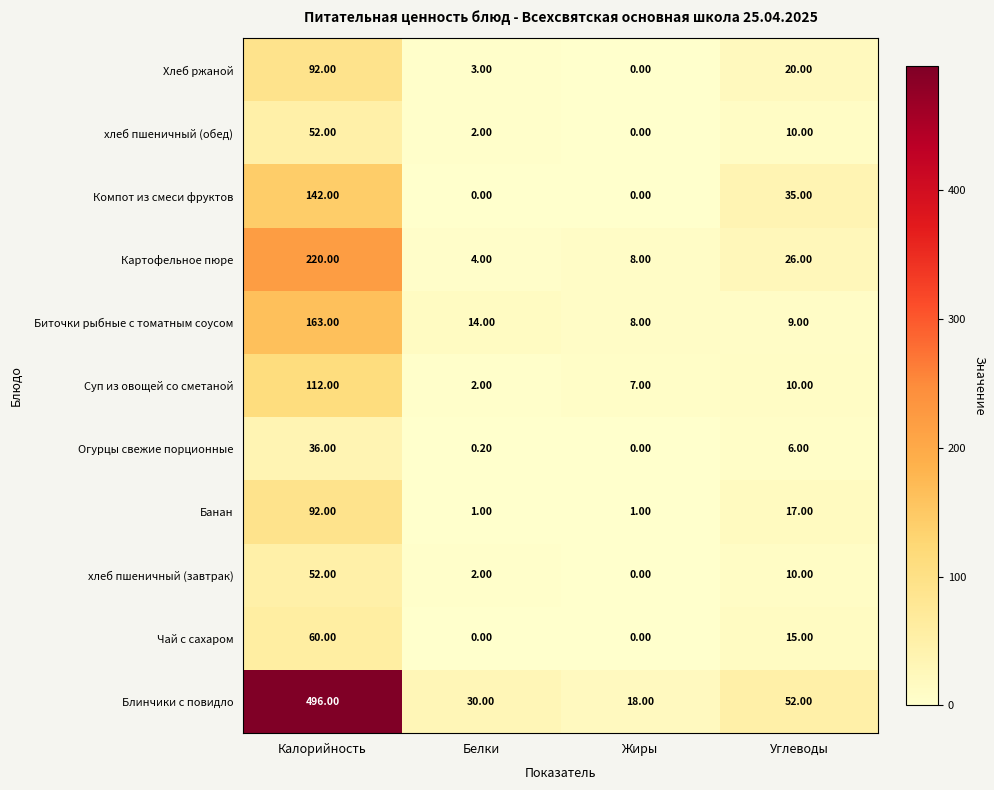

Which series has the largest total across all categories?

Блинчики с повидло